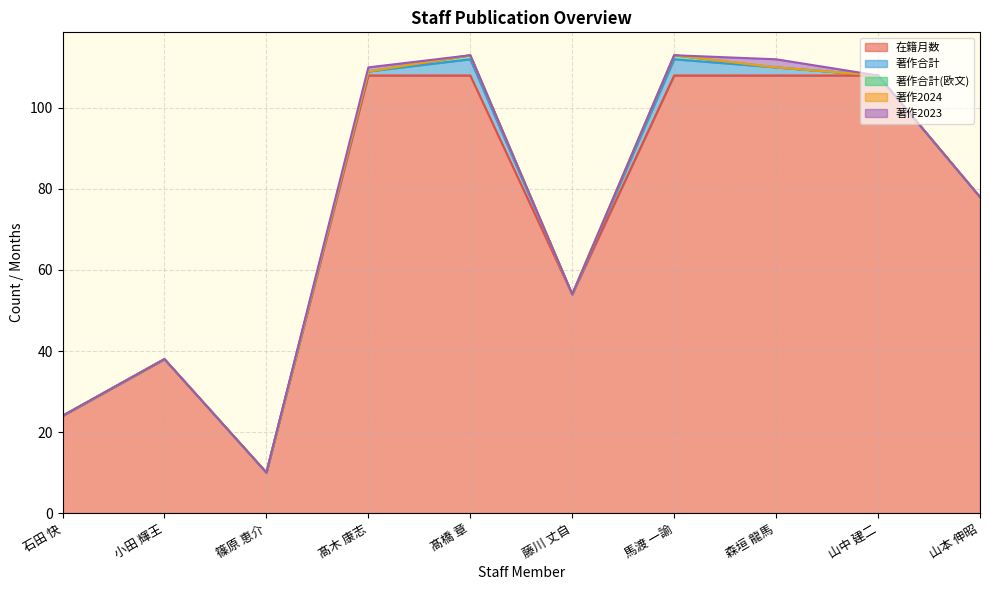

What position from the left is 篠原 恵介?

3